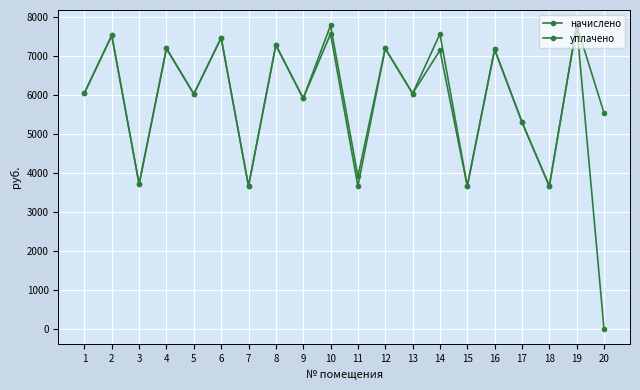

At how many categories does at least one series exceed 5064?

15